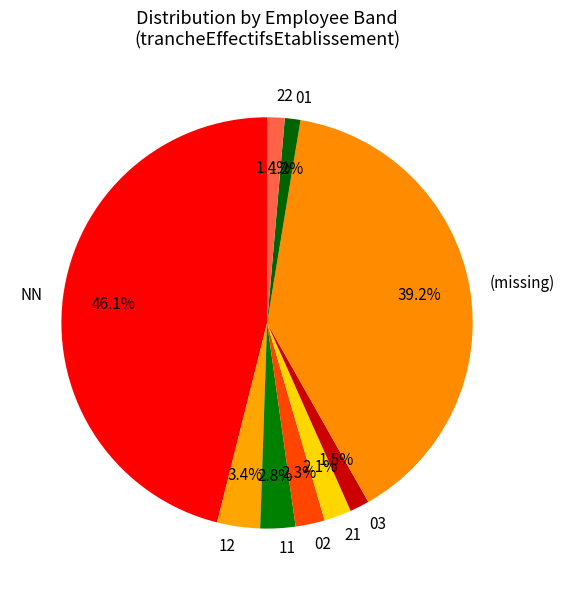

How many slices are in this pie chart?

9